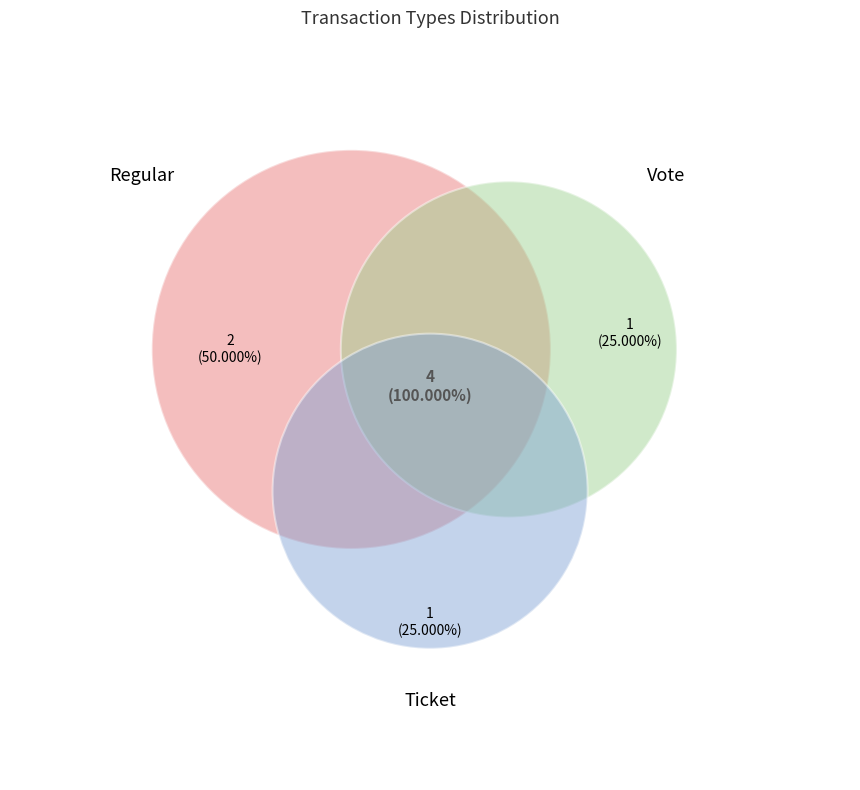

Is there a majority slice in this chart?

No